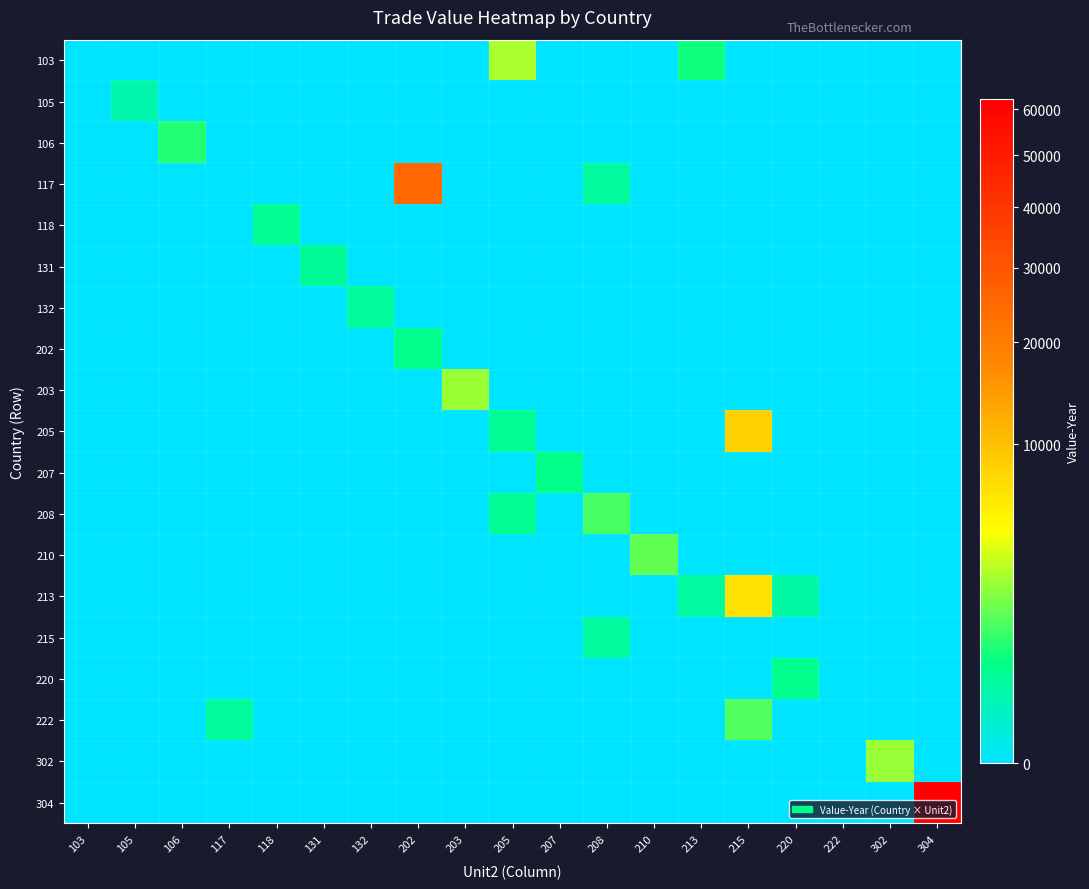

Count the number of data series in this chart.

19